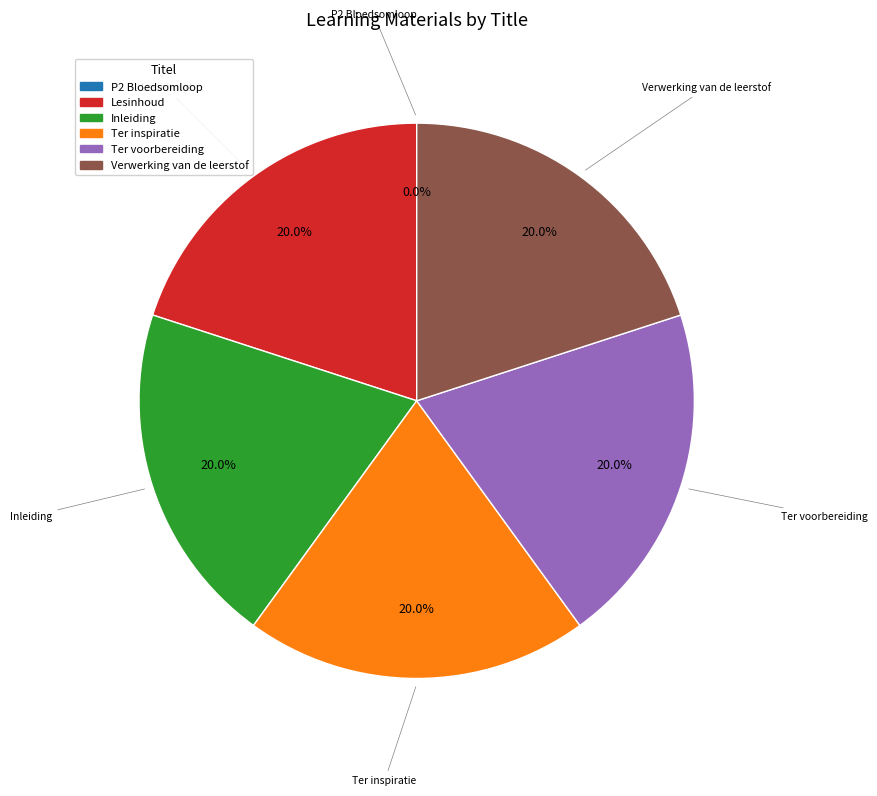

Is the sum of Lesinhoud and Ter inspiratie greater than half?

No